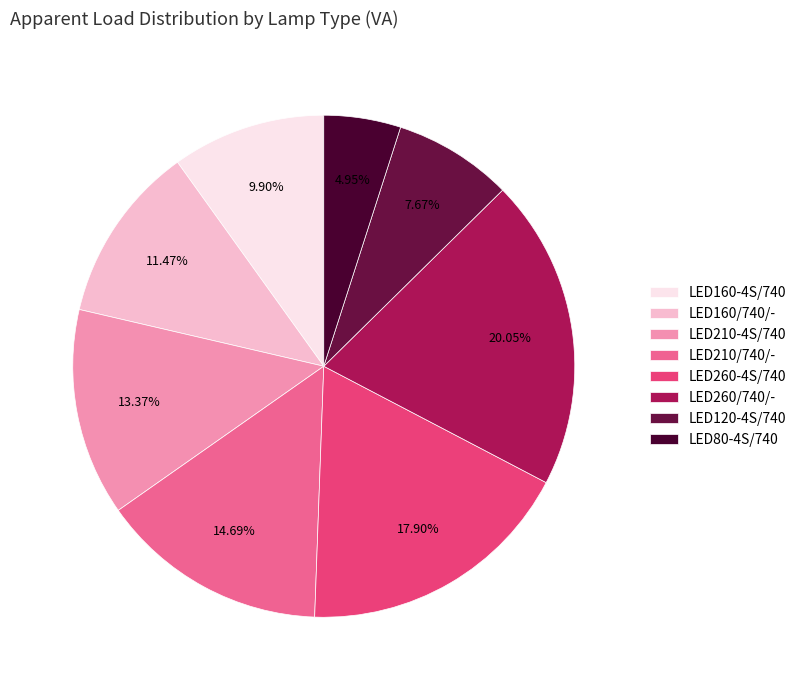

To the nearest percent, what is the average slice percentage?

12%